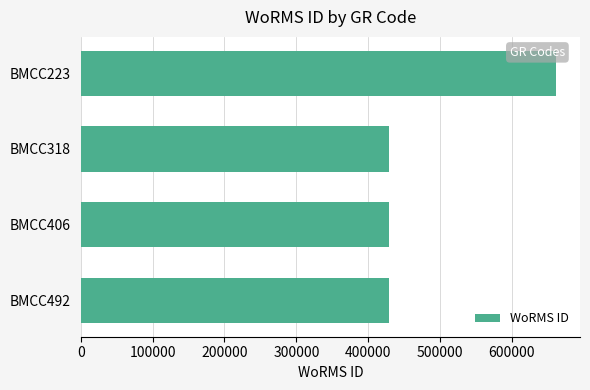

Count the values in the range 428522 to 661559.

4